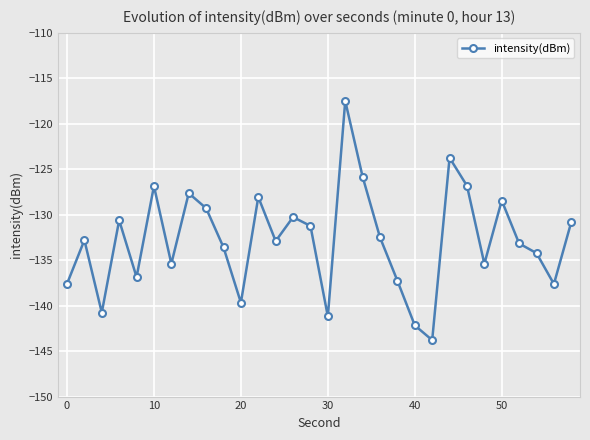

What is the difference between the second highest and minimum values?

20.1